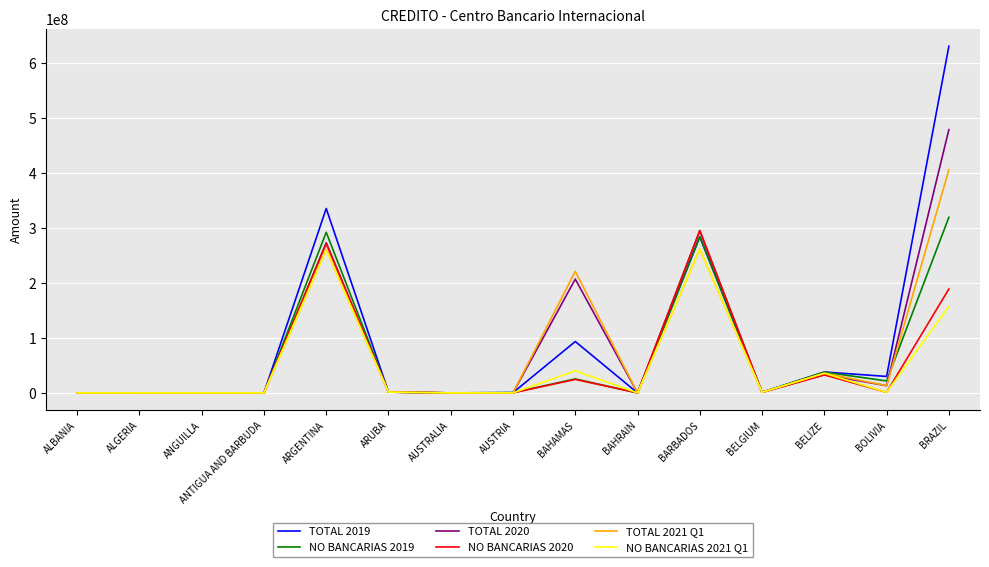

At which category is the sum across all series the highest?

BRAZIL